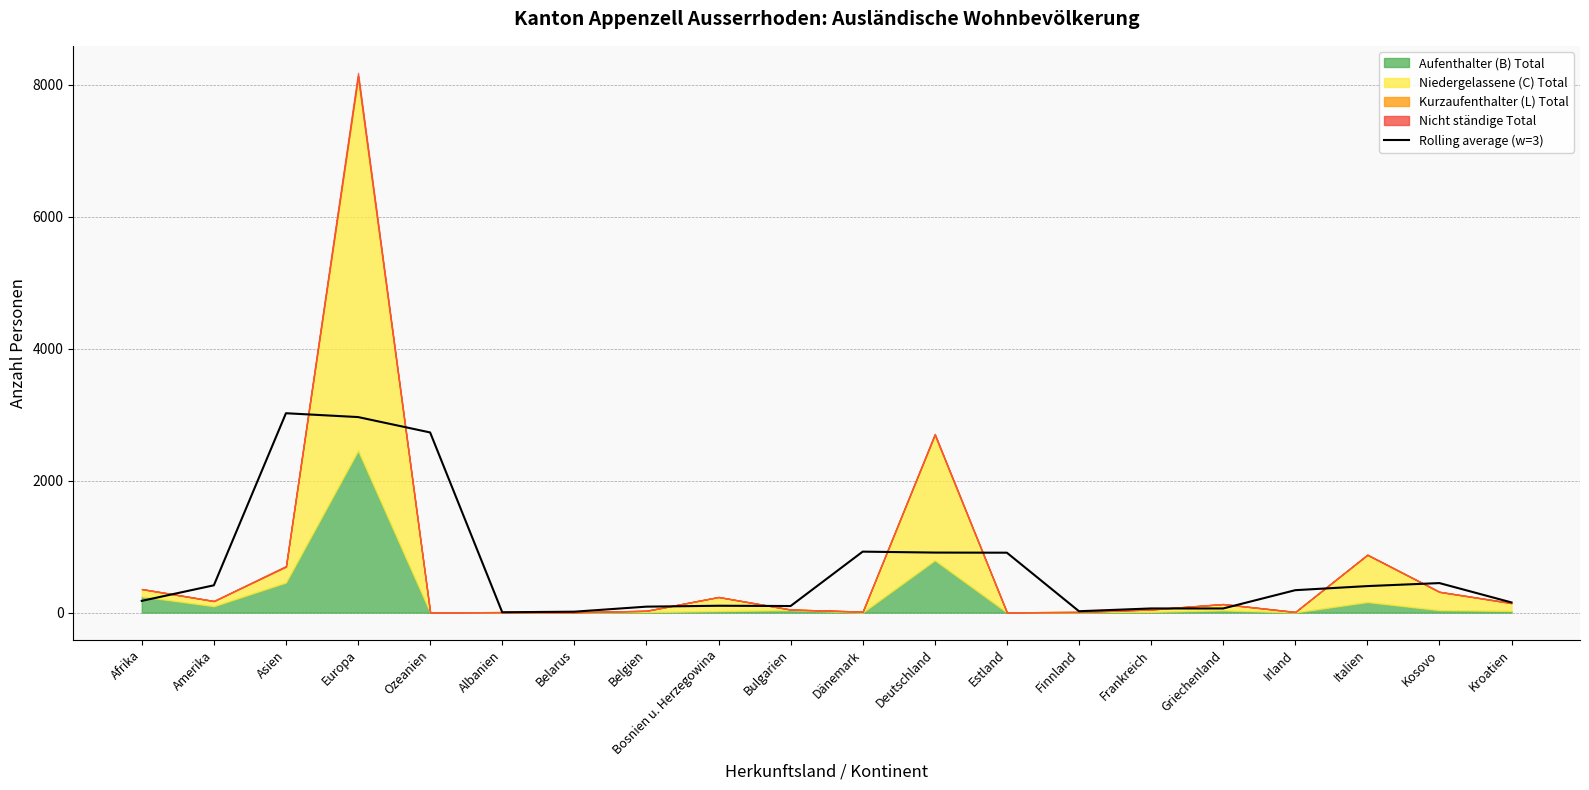

What position from the right is Finnland?

7